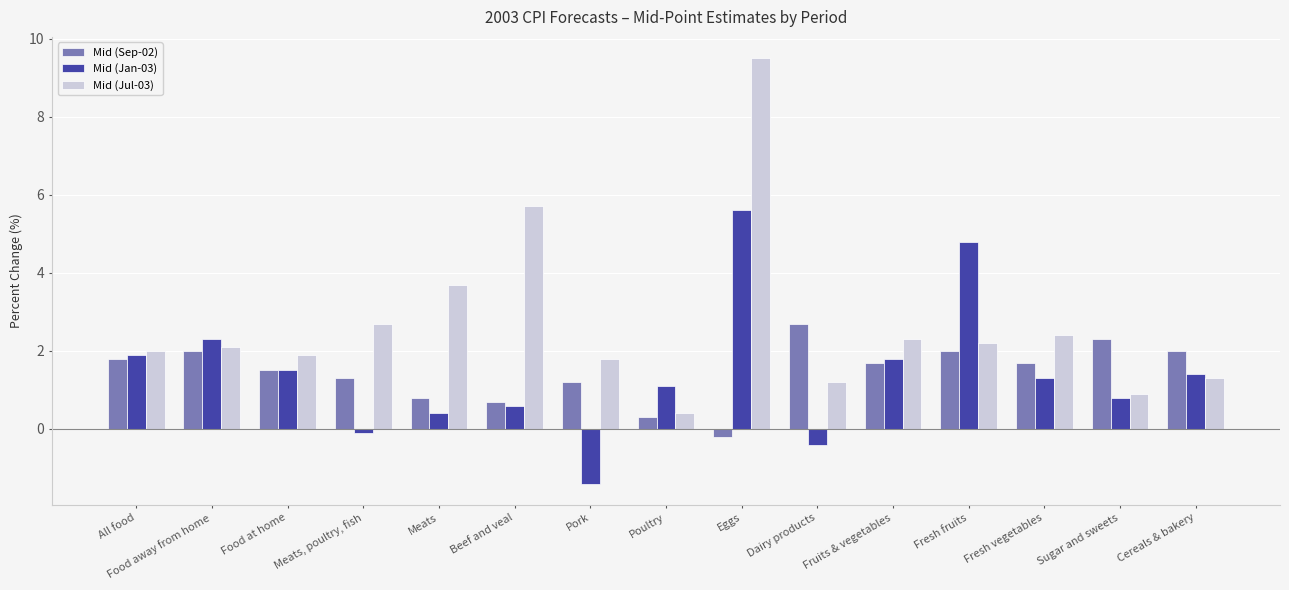

How many positive values does the Mid (Sep-02) series have?

14